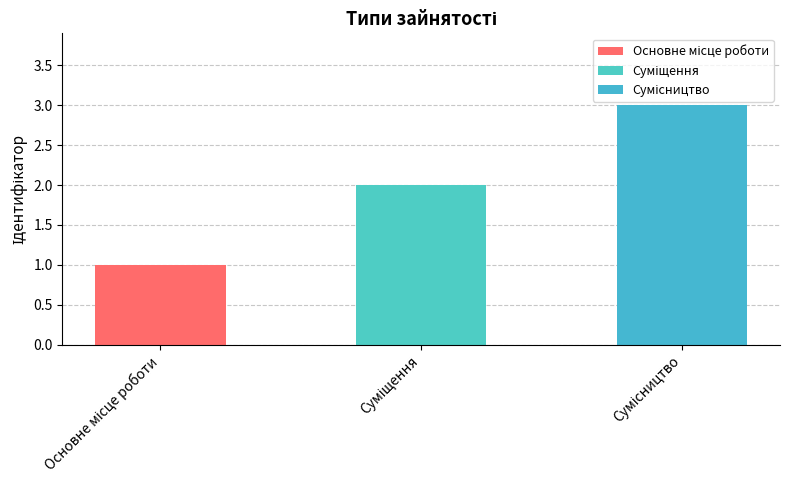

Rank the categories by value from highest to lowest.

Сумісництво, Суміщення, Основне місце роботи